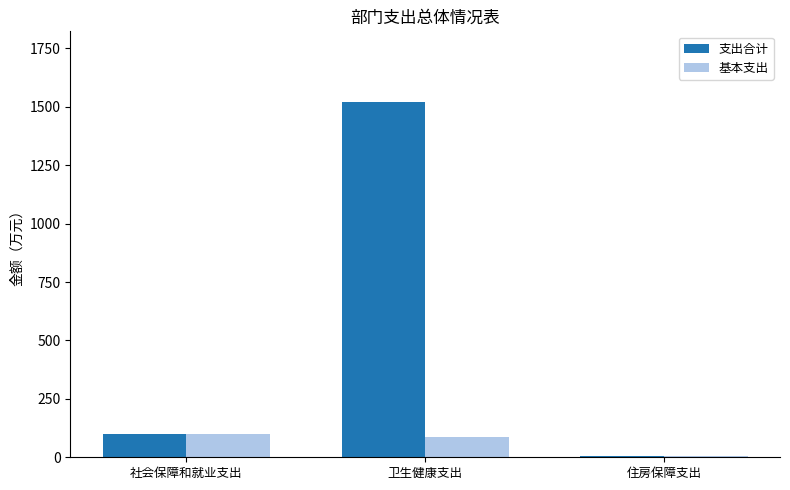

The value of 支出合计 at 社会保障和就业支出 is 99.6. True or false?

True